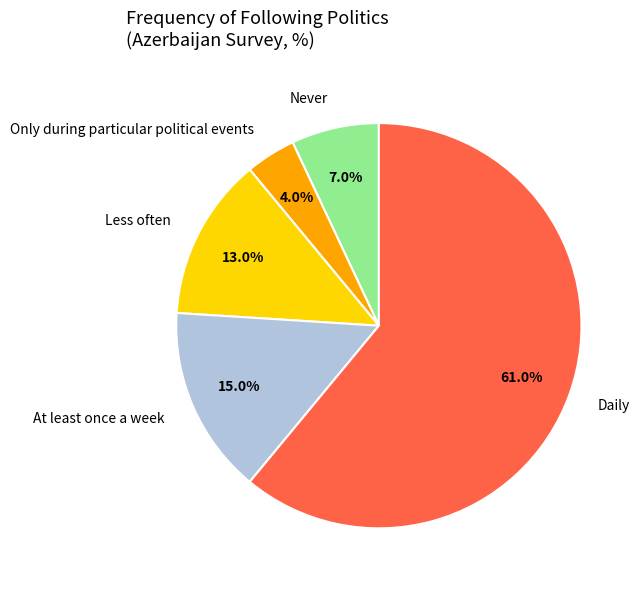

What percentage do Daily and Only during particular political events together represent?

65.0%